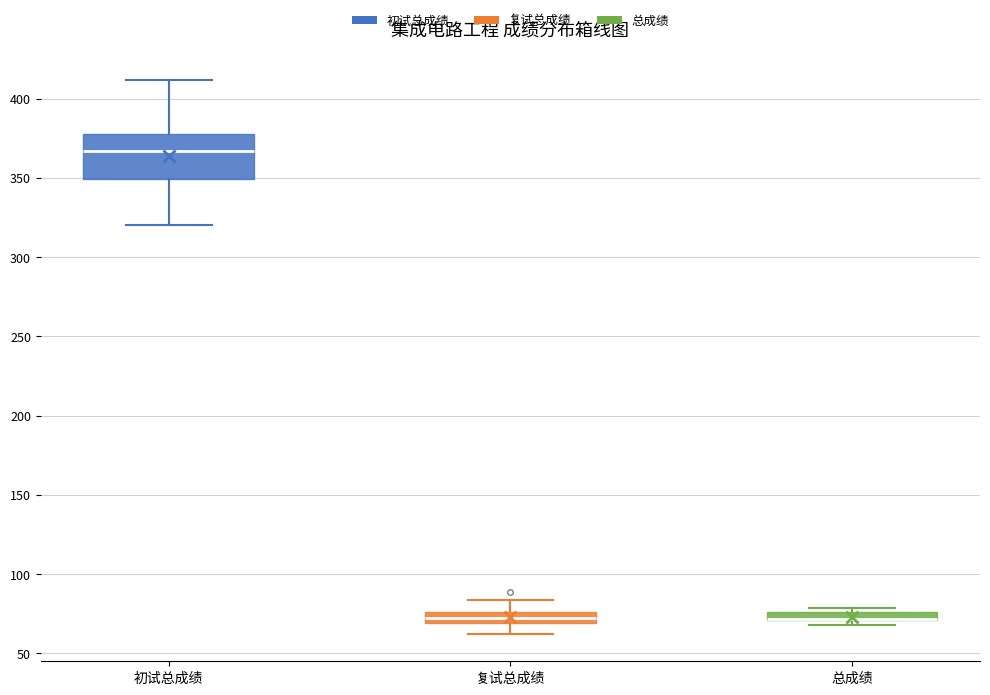

Where is the lower edge of the box for 初试总成绩 on the y-axis? The values are not printed on the chart, so give them approximately, as read against the axis.

350